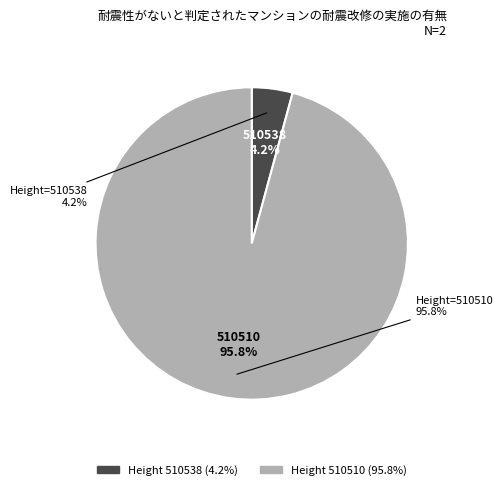

The MultiOutSame Payment (510538) slice represents 4% of the pie. True or false?

True